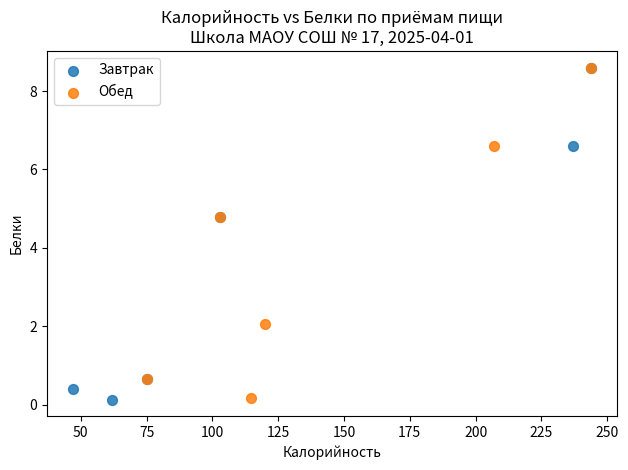

What are all the series names shown in the legend?

Завтрак, Обед